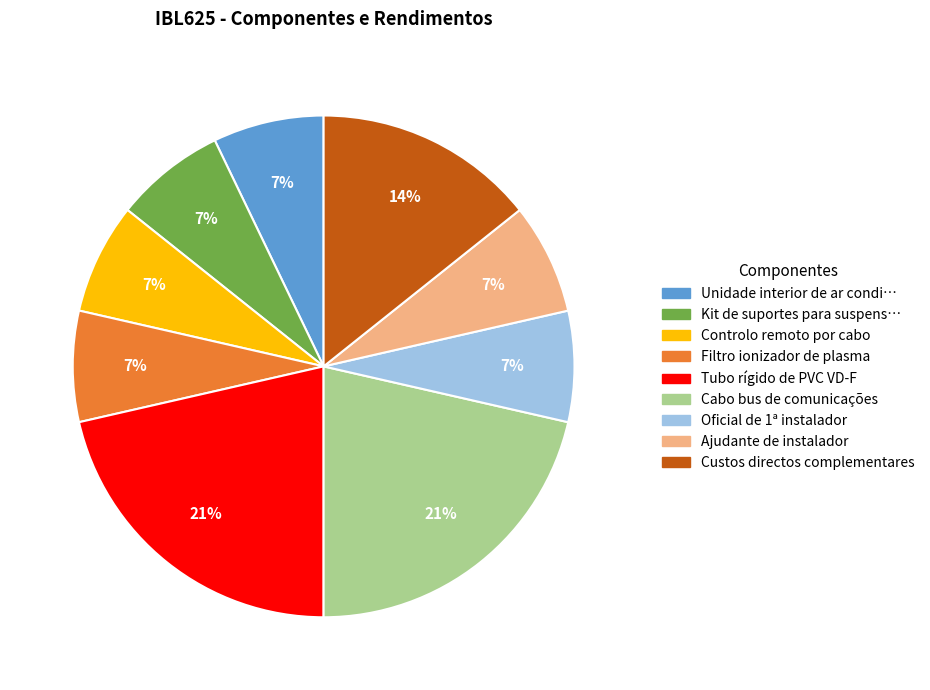

To the nearest percent, what is the difference between the largest and smallest slice percentages?

14%